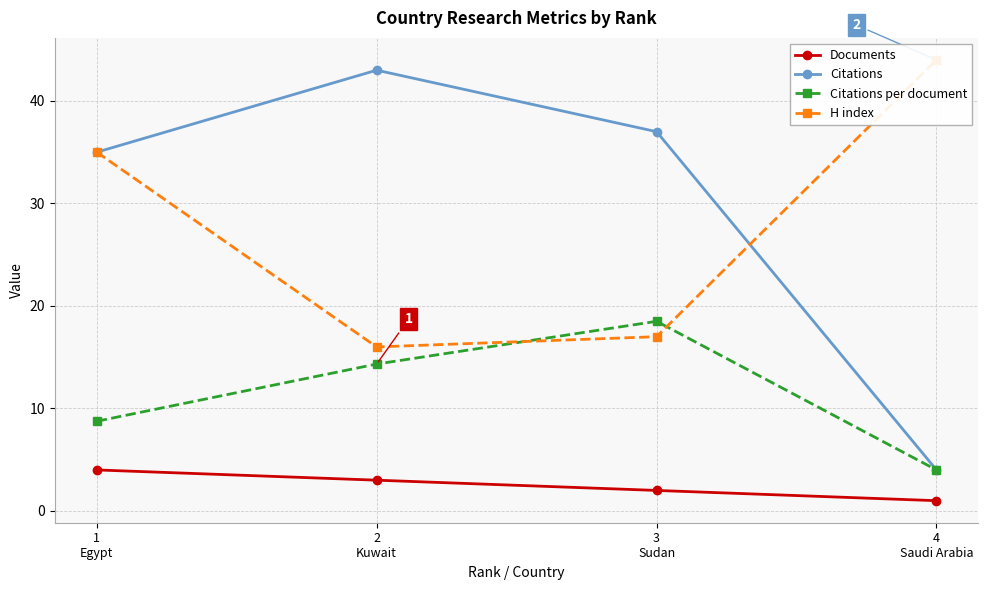

How many lines are shown in the chart?

4